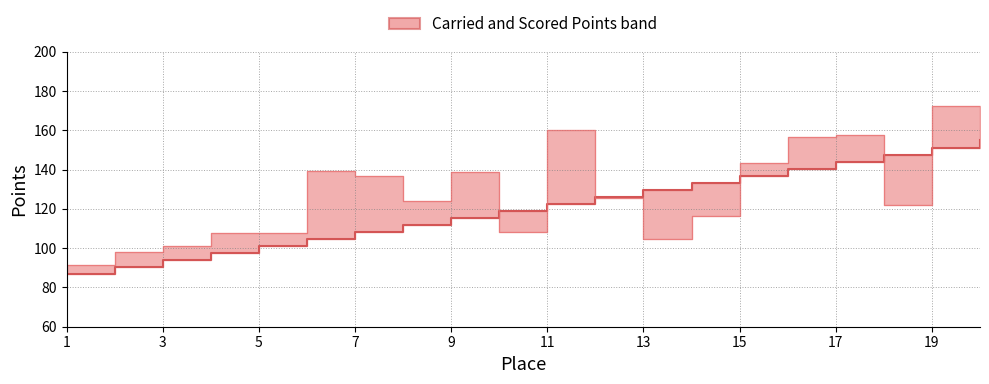

Does the chart display data point markers on the line(s)?

No